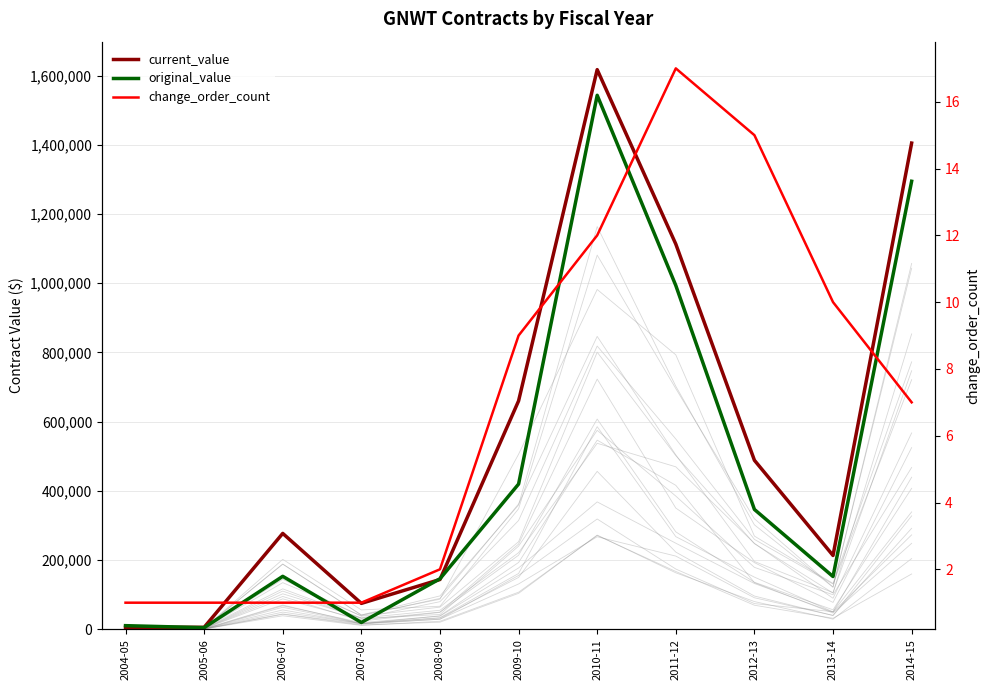

Is it true that current_value equals 1617012.9 at 2010-11?

True